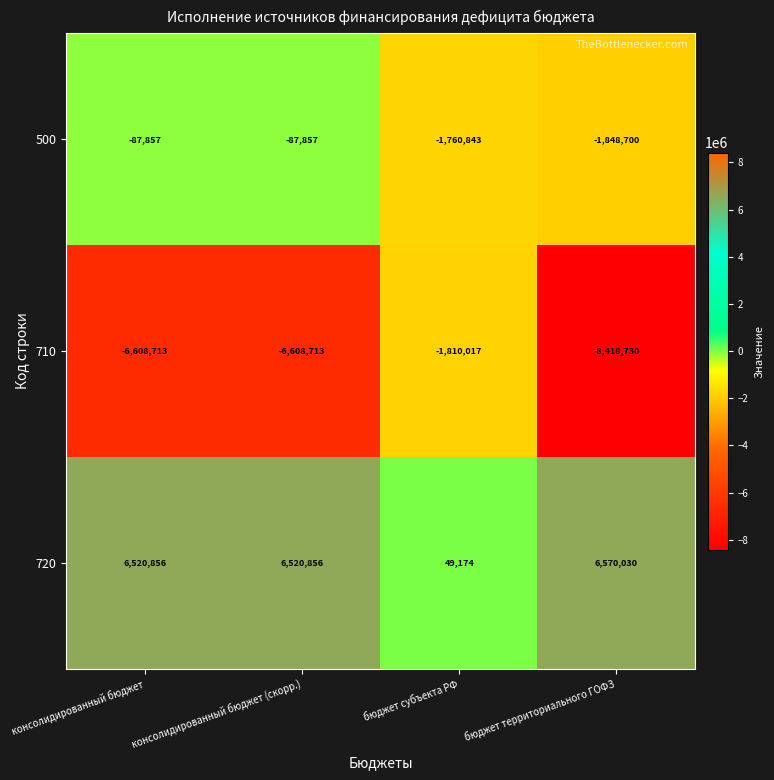

What is the minimum value shown in the chart?

-8418730